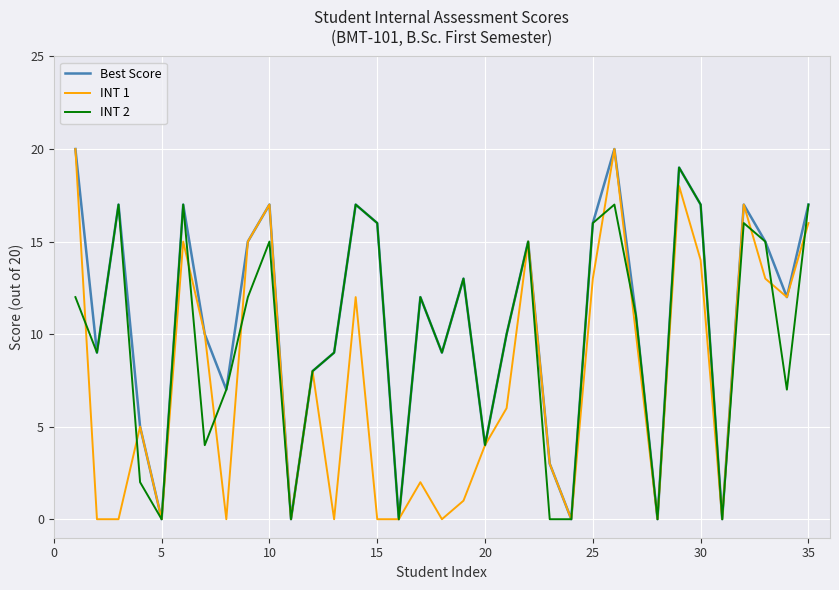

Is this an area chart (filled region under the line)?

No